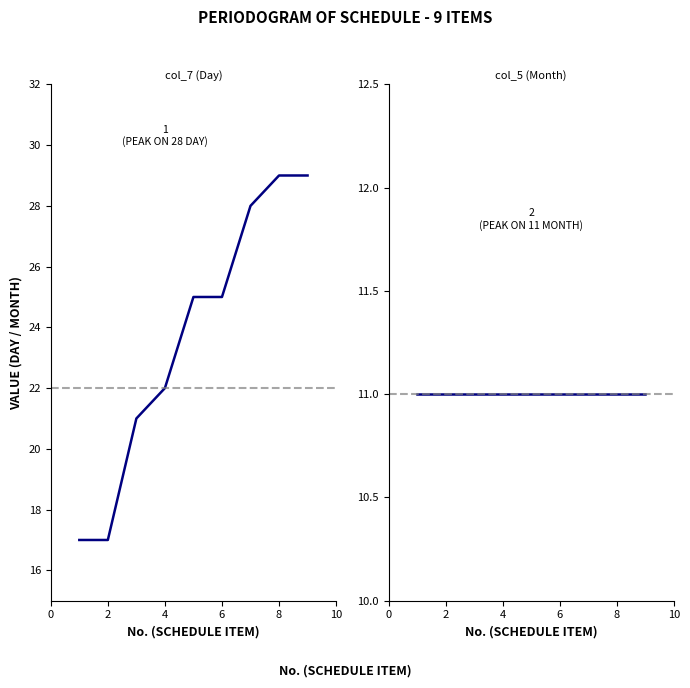

How many lines are shown in the chart?

2